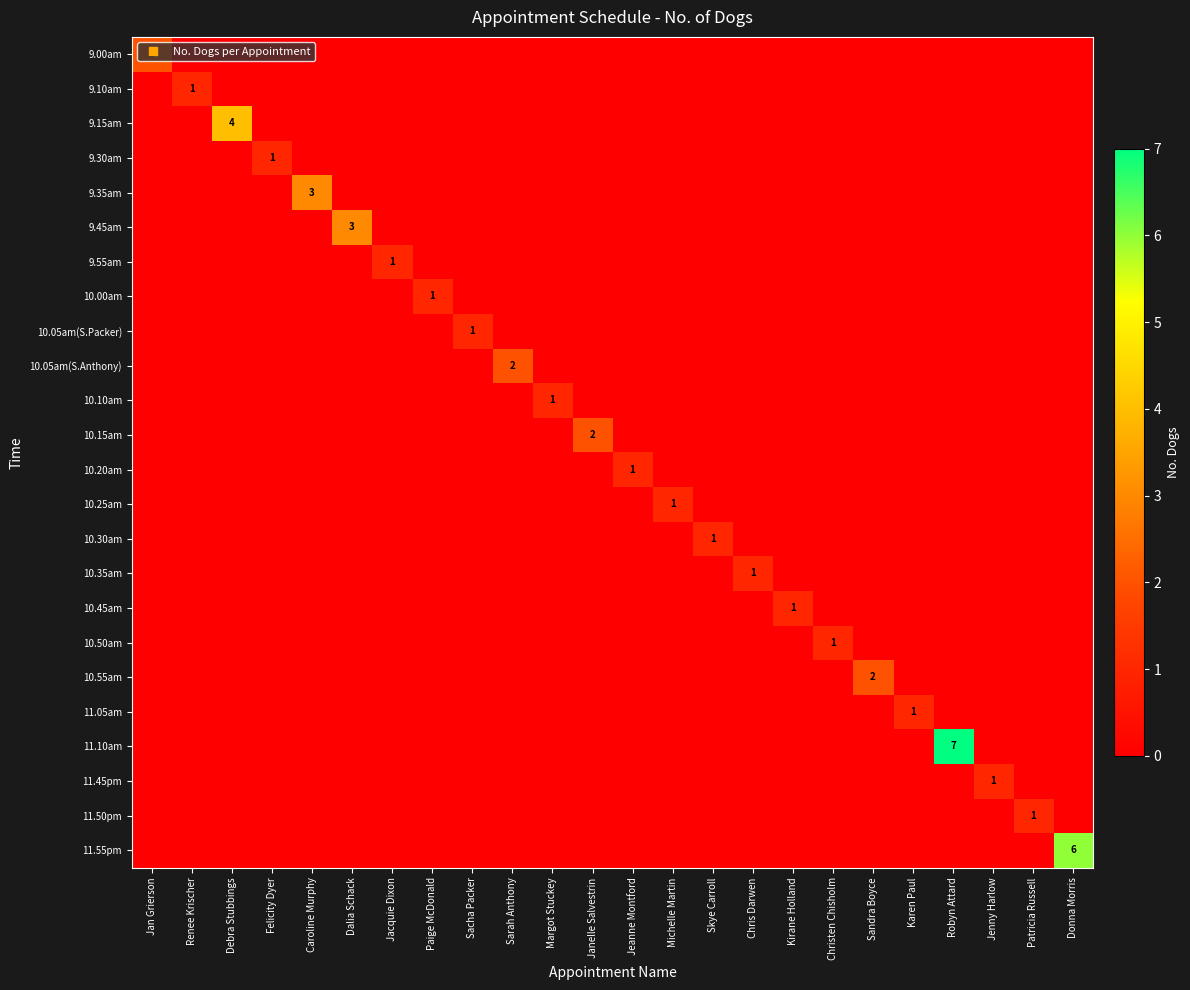

What is the spread (max minus min) of values at Dalia Schack?

3